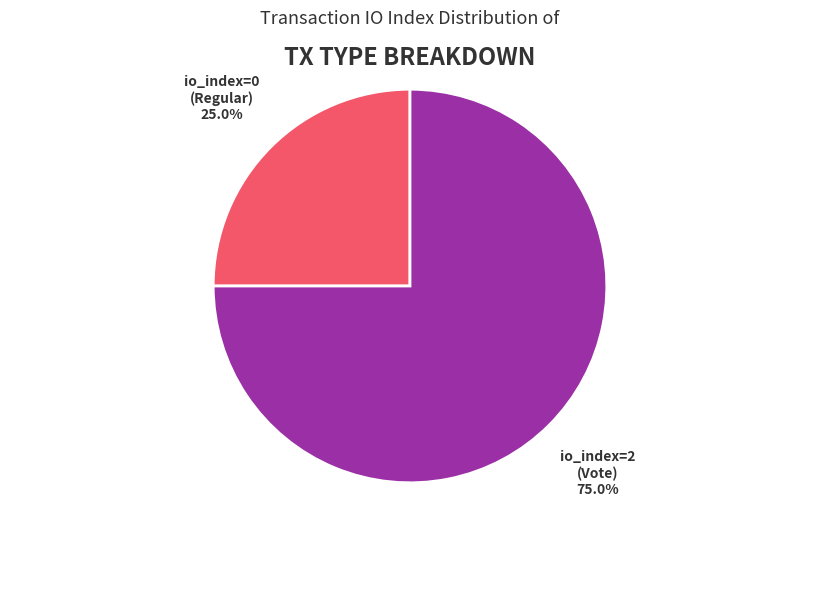

To the nearest percent, what is the average slice percentage?

50%